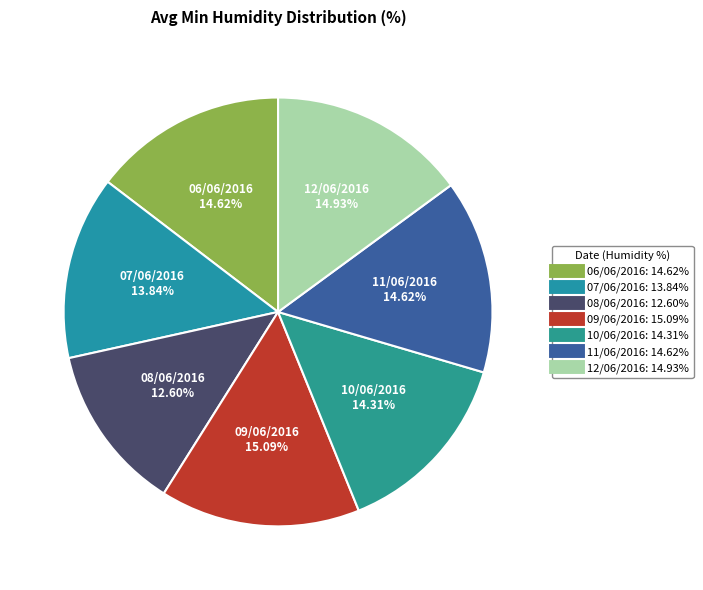

True or false: 07/06/2016 accounts for 6% of the total.

False